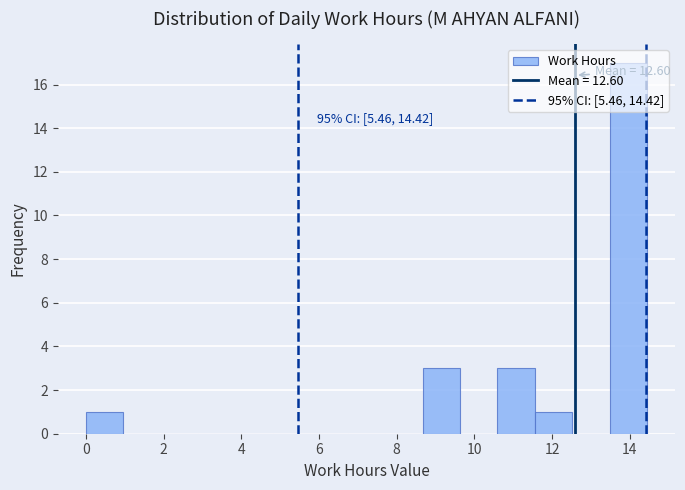

Which range on the x-axis has the tallest bar?

13.4 to 14.4